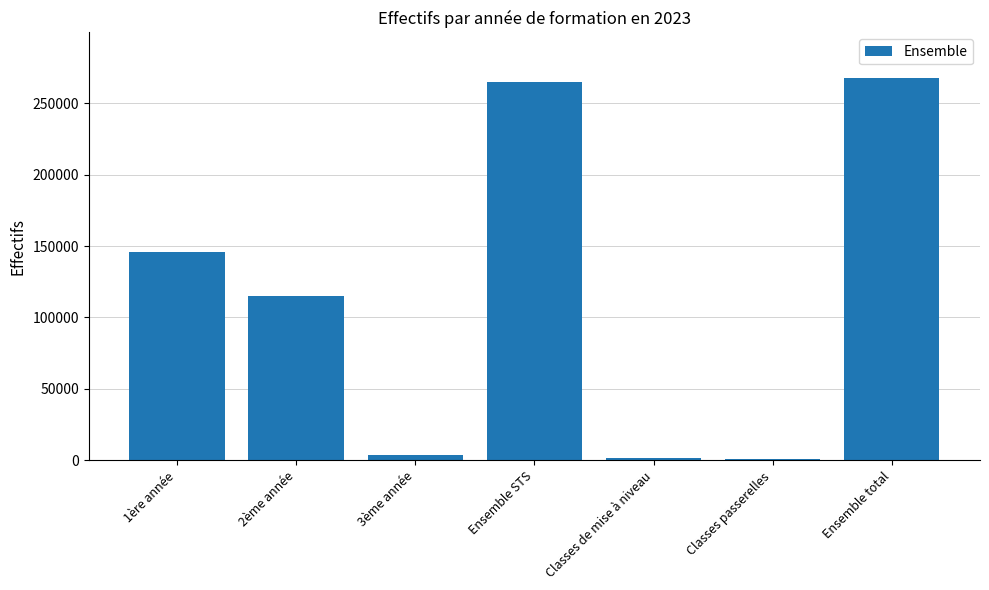

The chart shows a value of 1506 at Classes de mise à niveau. True or false?

True